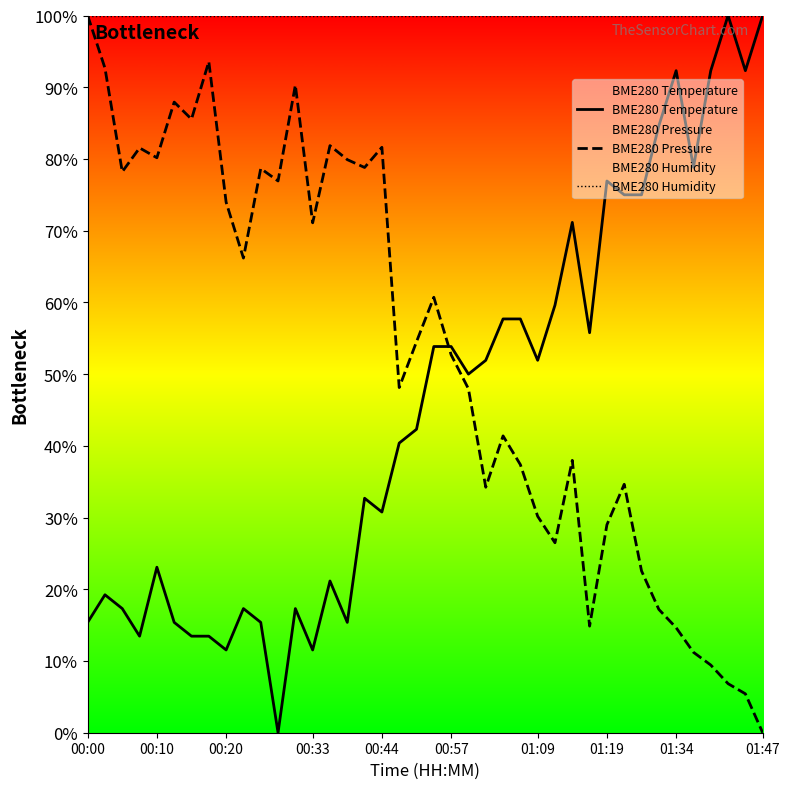

At how many categories does at least one series exceed 14?

40